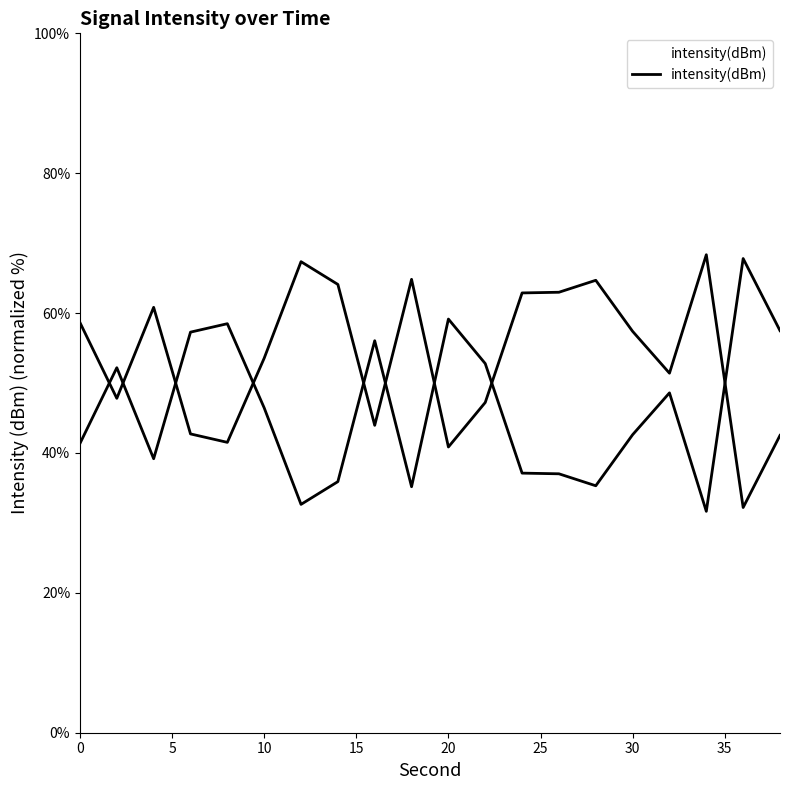

Does the chart display data point markers on the line(s)?

No